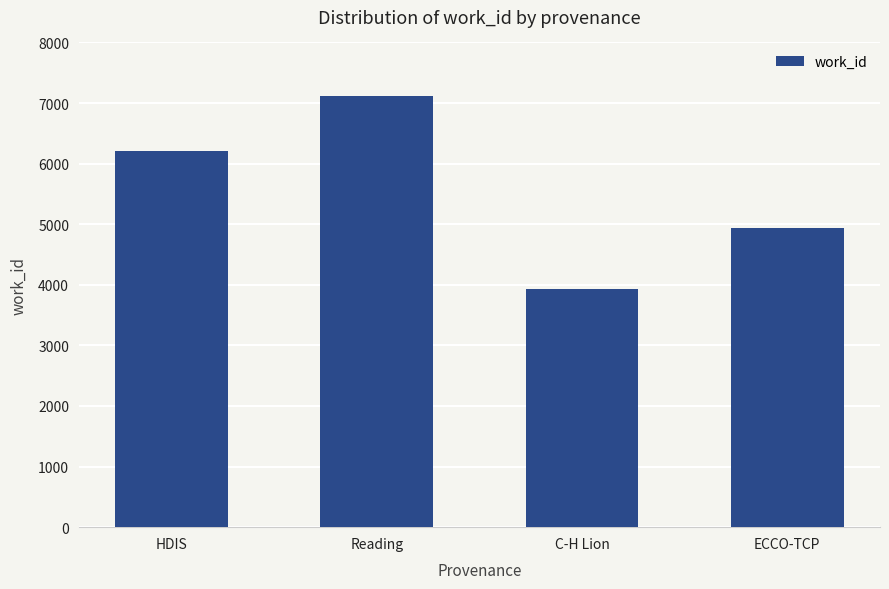

The value at Reading is 4505. True or false?

False